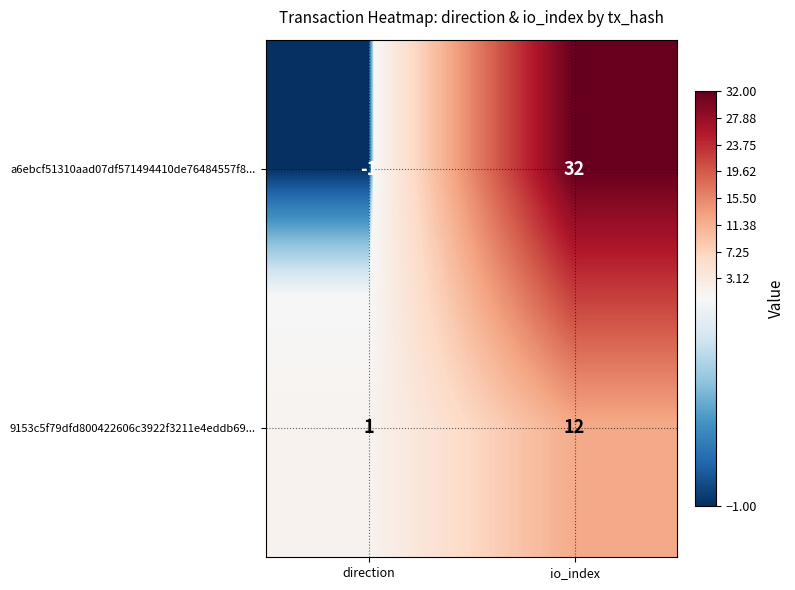

True or false: a6ebcf51310aad07df571494410de76484557f8... has a value of -2 at direction.

False